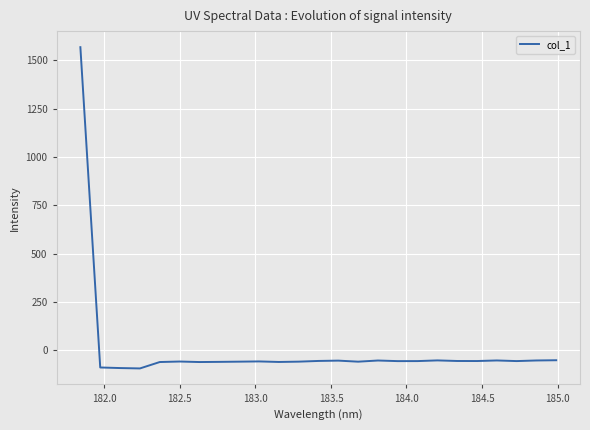

What is the difference between the maximum and minimum values?

1663.1